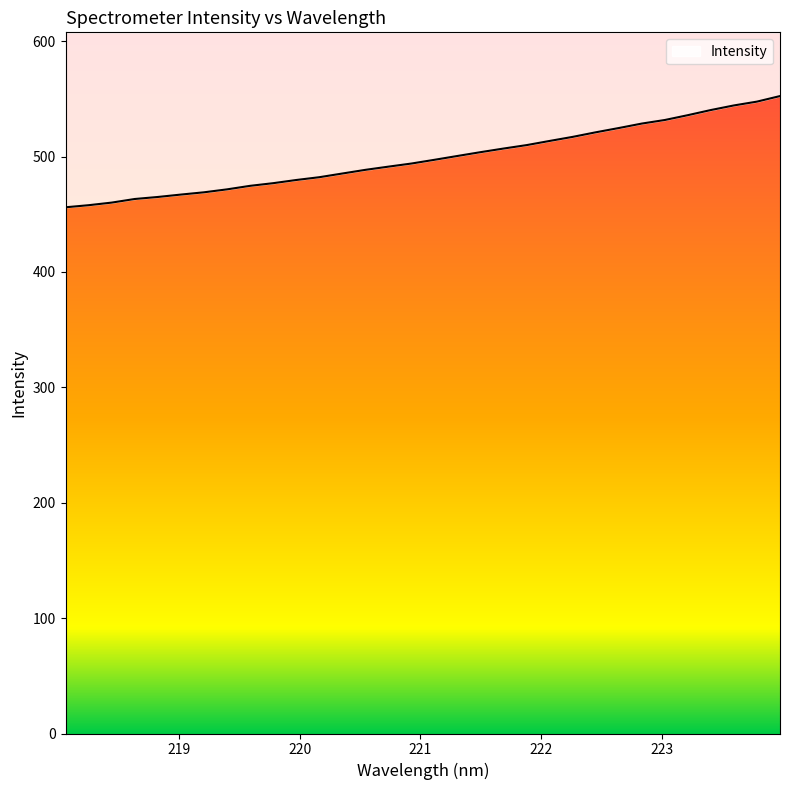

What is the label of the 29th point from the right?

218.6332